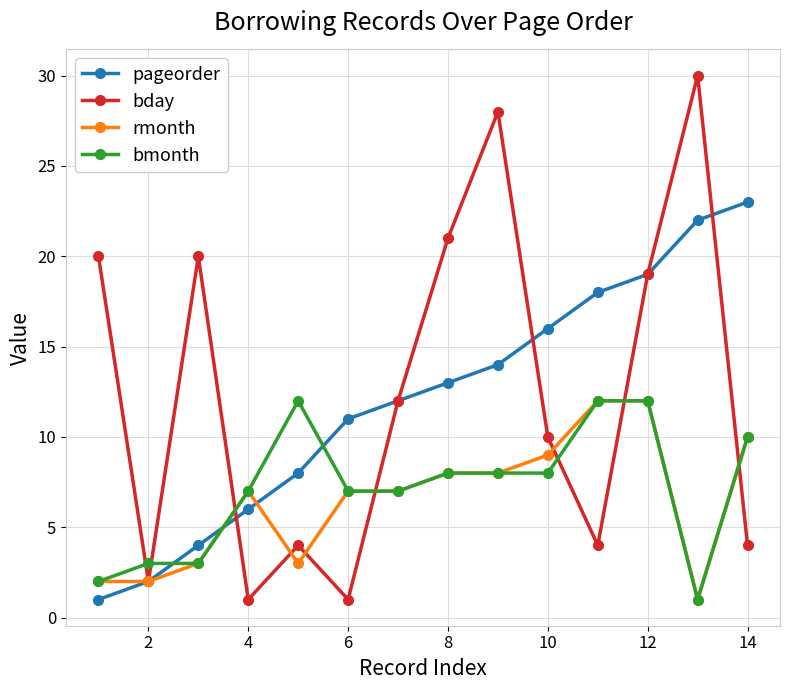

True or false: pageorder and bmonth cross at least once.

True